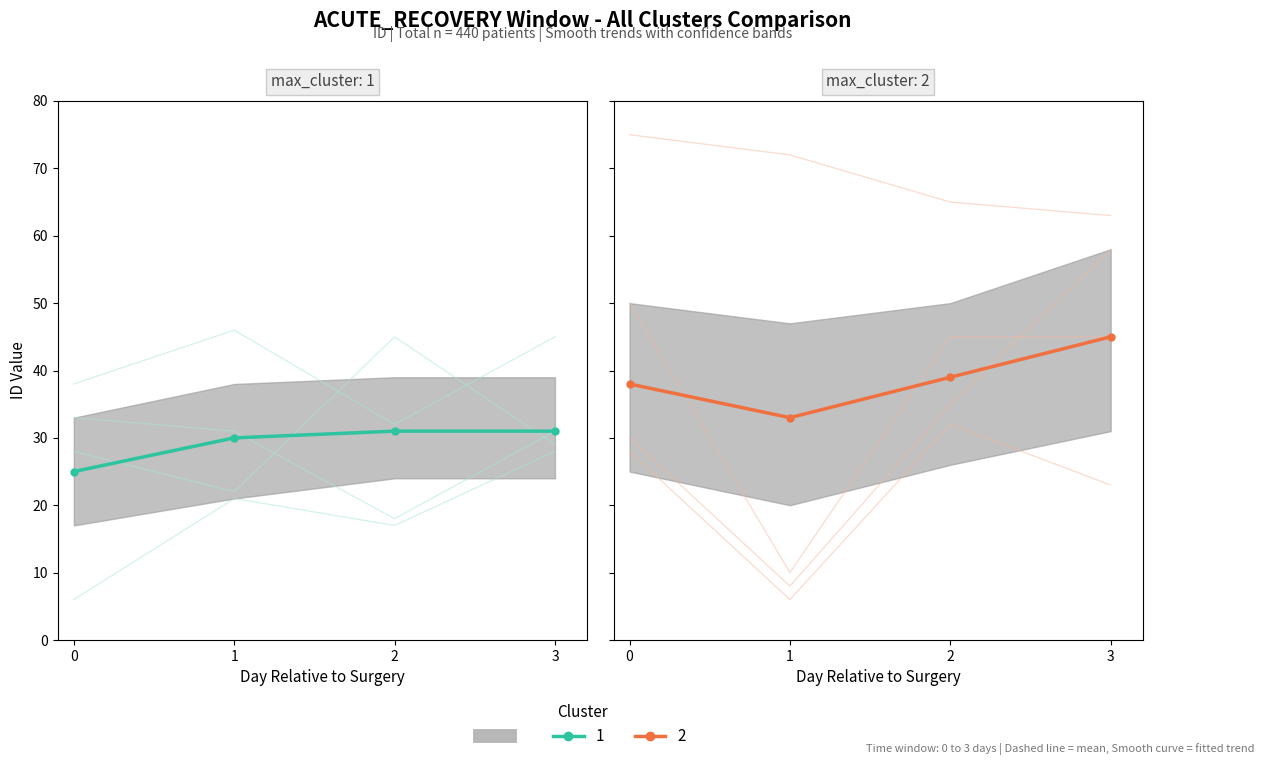

At which label does Cluster 2 reach its minimum?

1